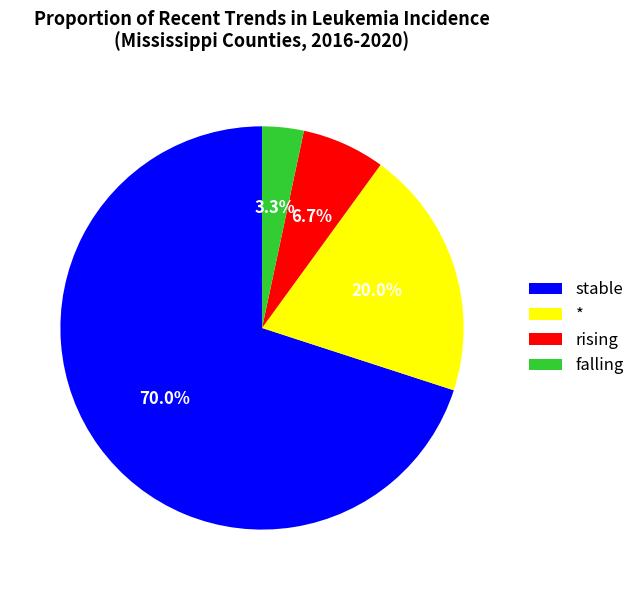

To the nearest percent, what percentage of the pie is falling?

3%